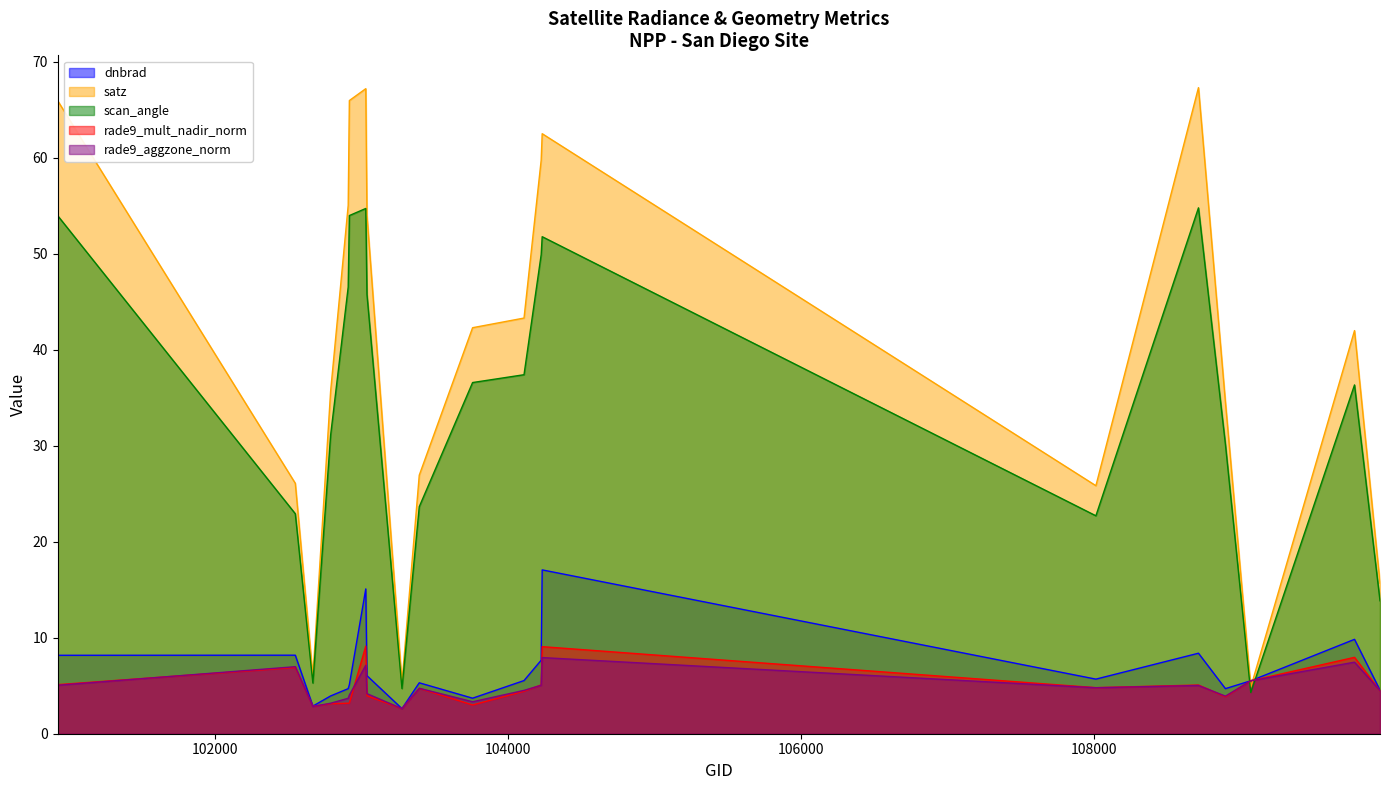

Where is the first local maximum for scan_angle?

103032